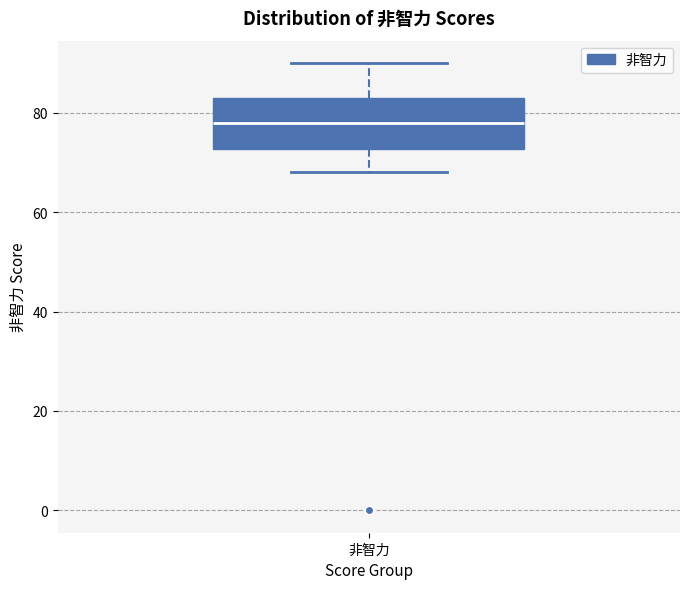

Read this box plot against the y-axis: the position of the median line, the range covered by the box, and the ends of both whiskers. The values are not printed on the chart, so give them approximately, as read against the axis.

median 78, box 72 to 84, whiskers 68 to 90